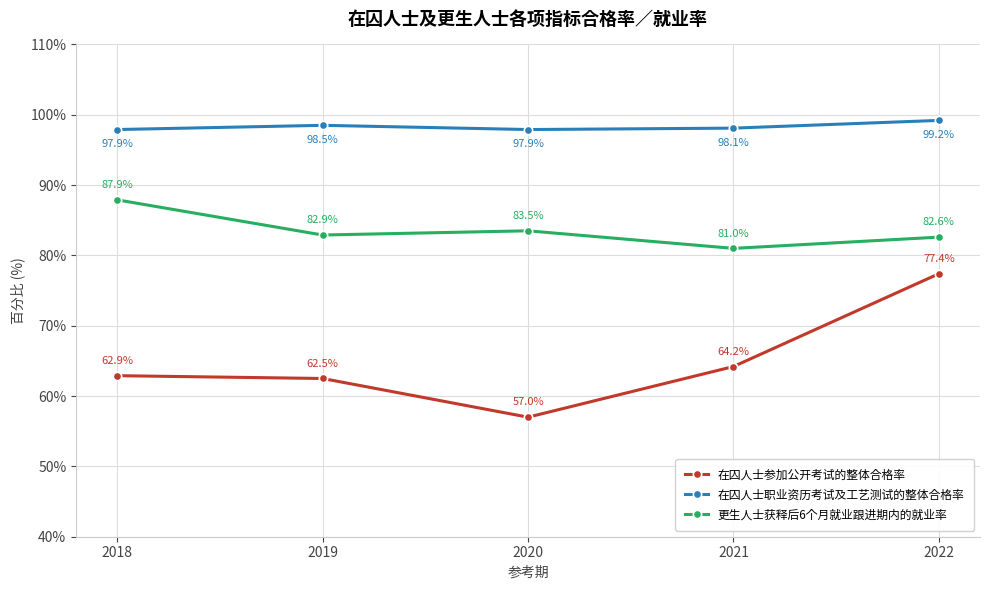

Which series has the largest range (max minus min)?

在囚人士参加公开考试的整体合格率